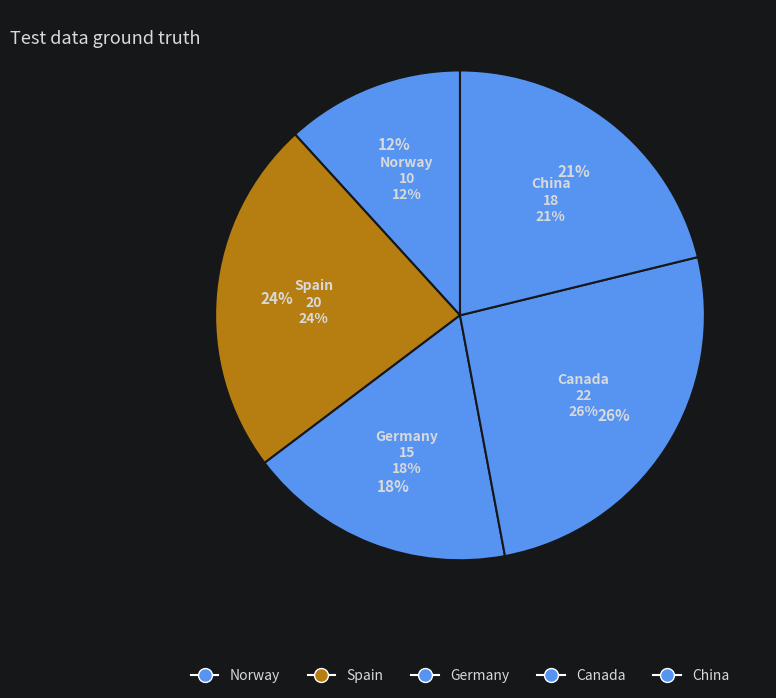

To the nearest percent, what portion does Canada represent?

26%